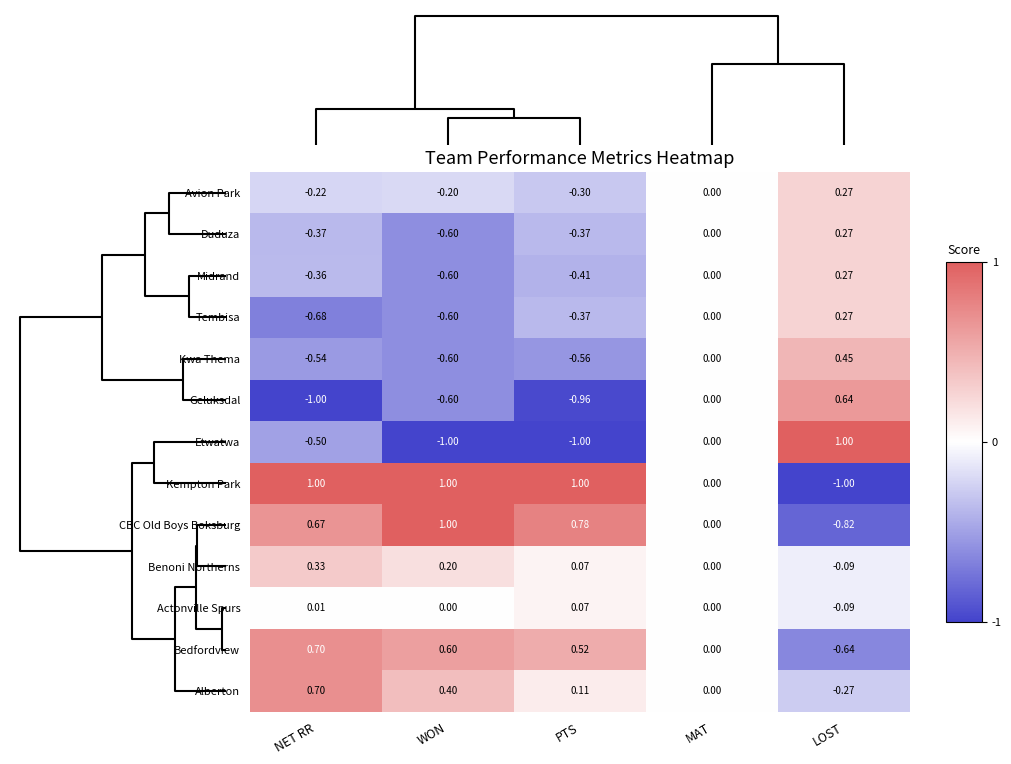

At which label does Actonville Spurs reach its peak?

PTS